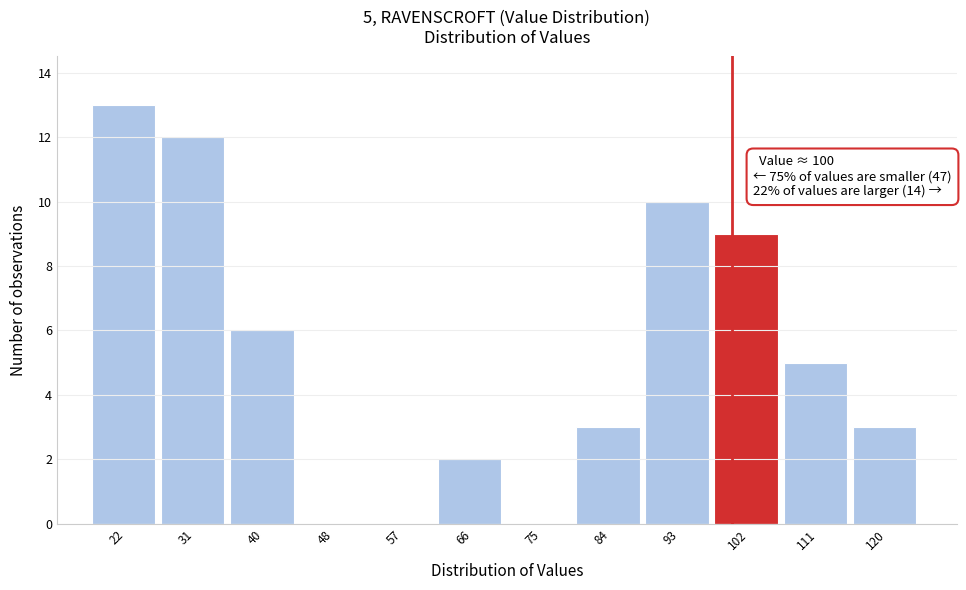

Over which range of the x-axis is the bar tallest?

17 to 26